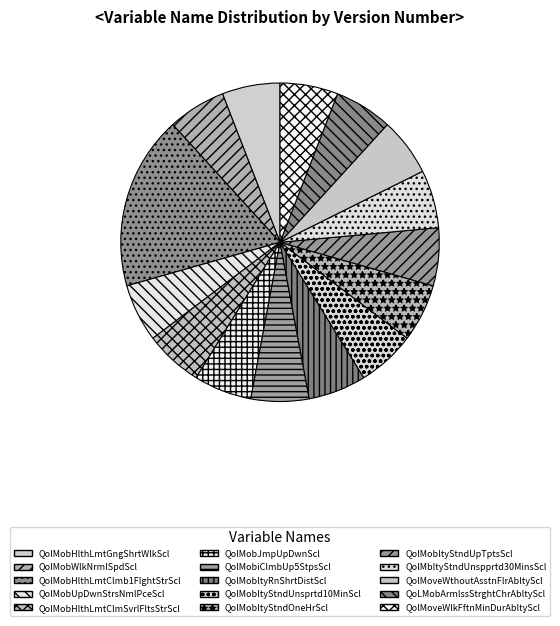

Does QolMobHlthLmtClmb1FlghtStrScl account for over 50% of the chart?

No